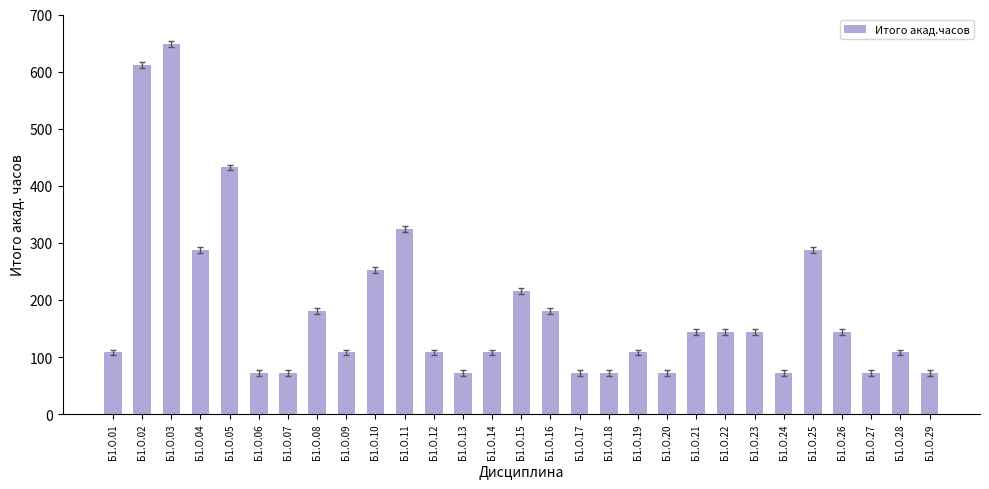

Is it true that the value at Б1.О.25 is 468?

False